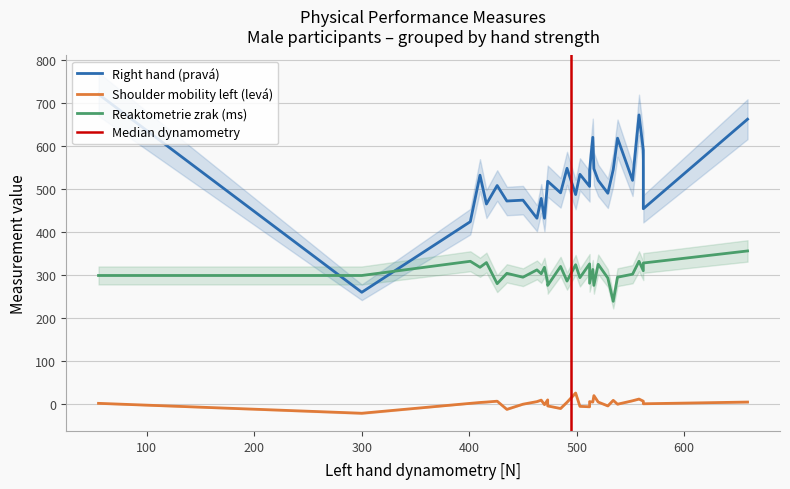

How many lines are shown in the chart?

3